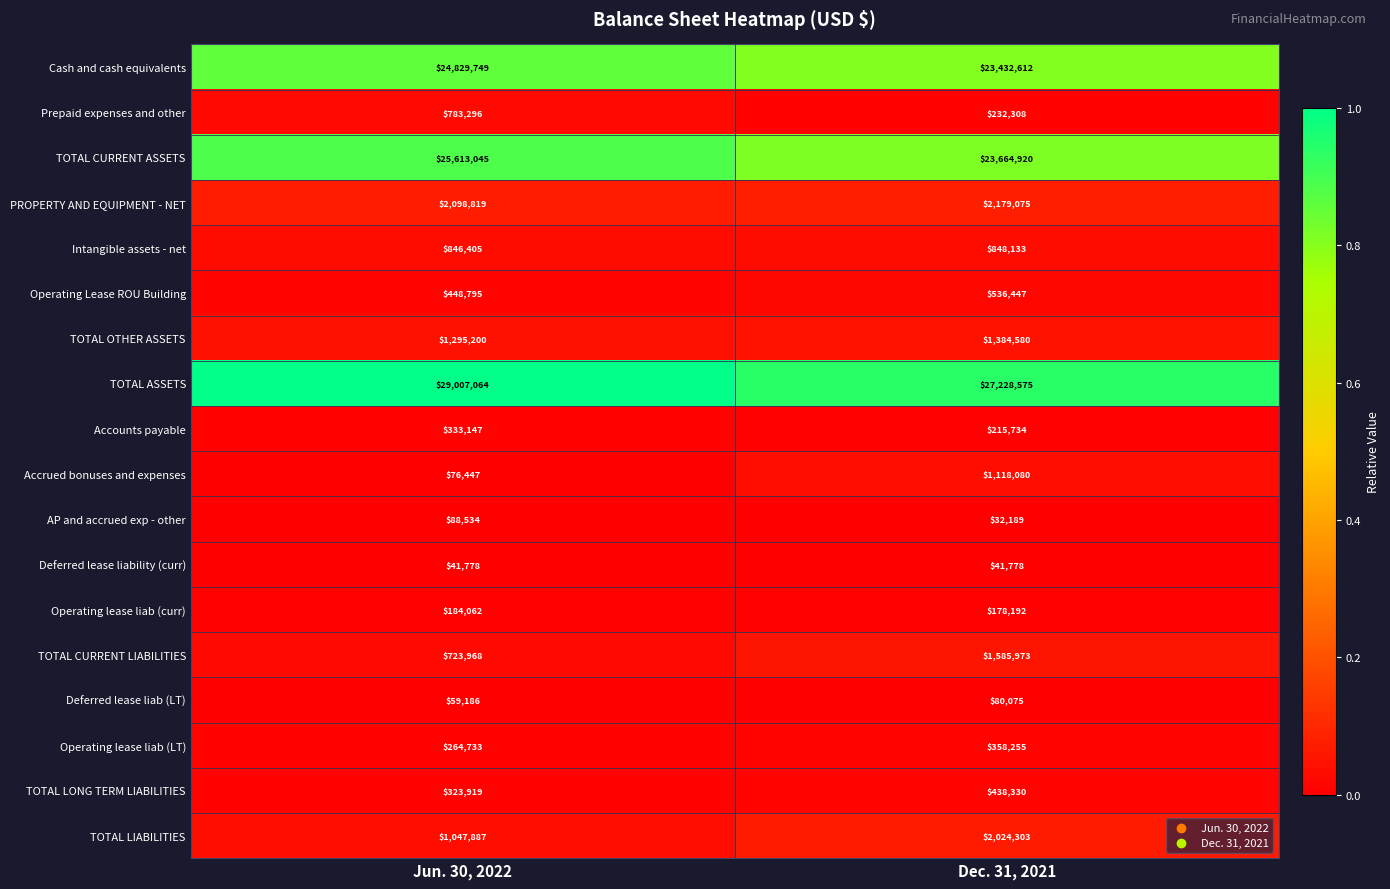

Between Jun. 30, 2022 and Dec. 31, 2021, which series saw the biggest shift?

TOTAL CURRENT ASSETS